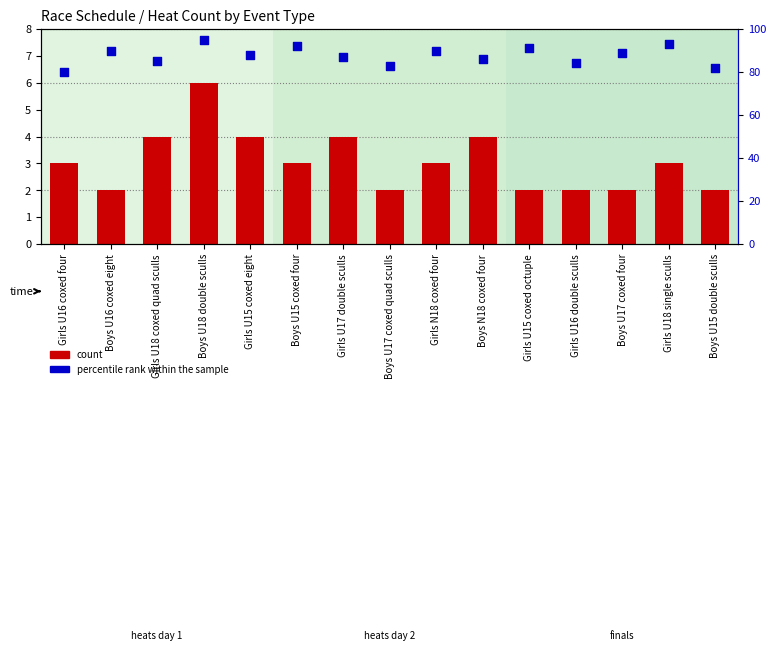

At how many categories does at least one series exceed 28?

15